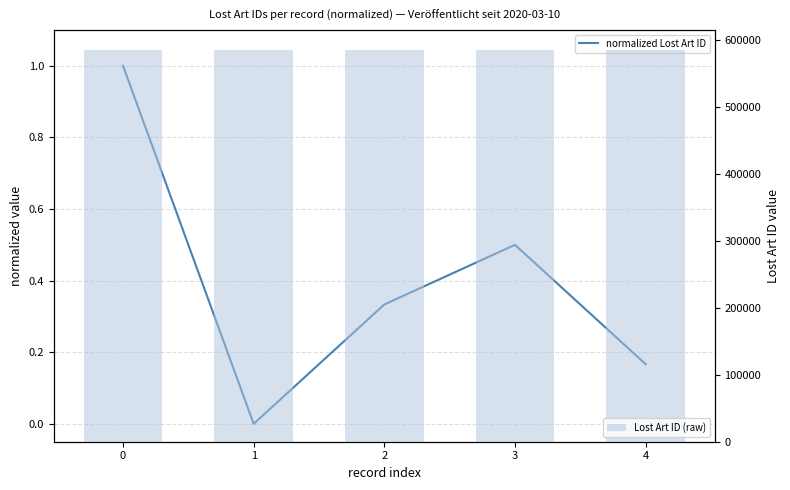

Is it true that normalized Lost Art ID equals 1.6 at 0?

False